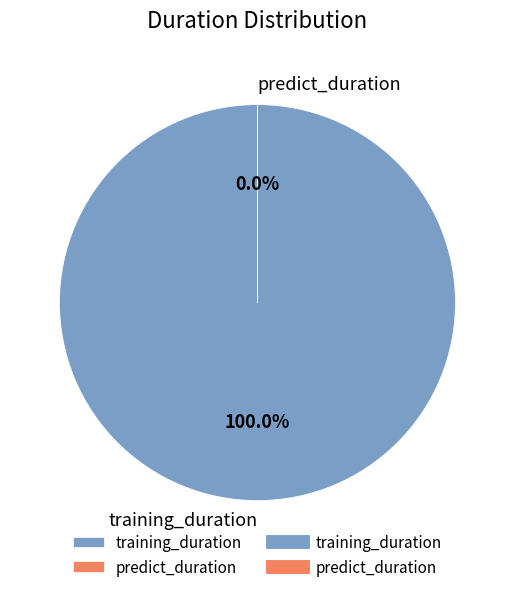

To the nearest percent, what is the difference between the largest and smallest slice percentages?

100%